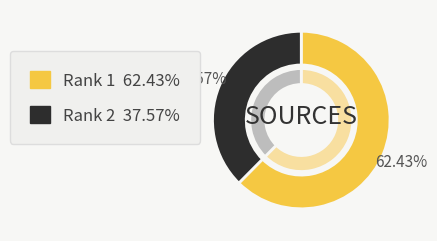

Combined, what portion of the pie is 1 and 2?

100.0%